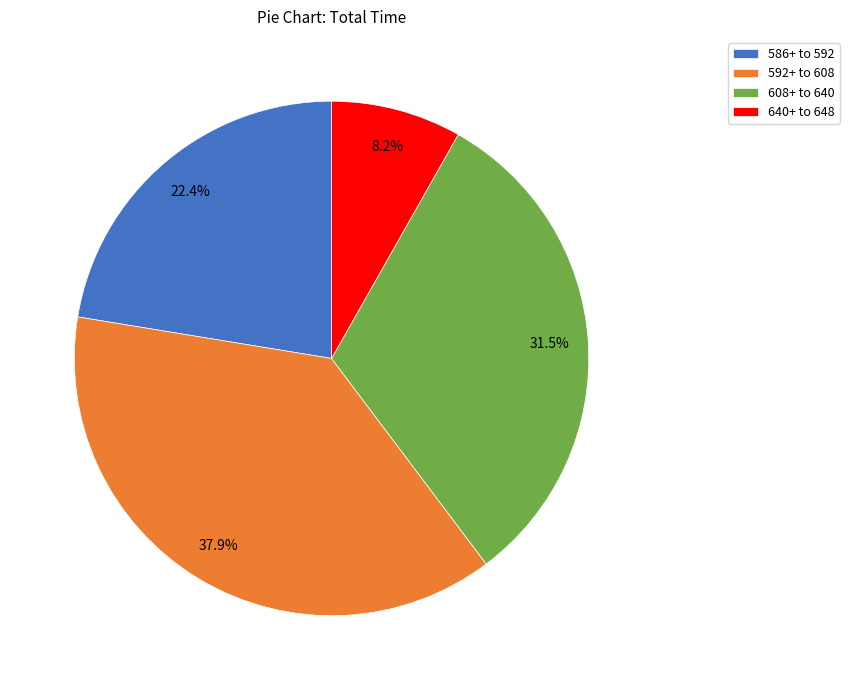

What is the total percentage of 608+ to 640 and 640+ to 648?

39.7%